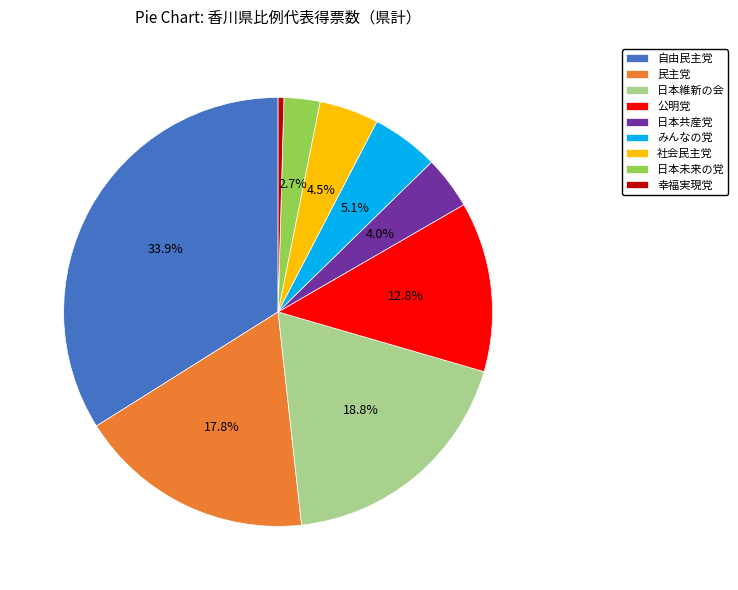

Is there any slice that represents more than half of the pie?

No